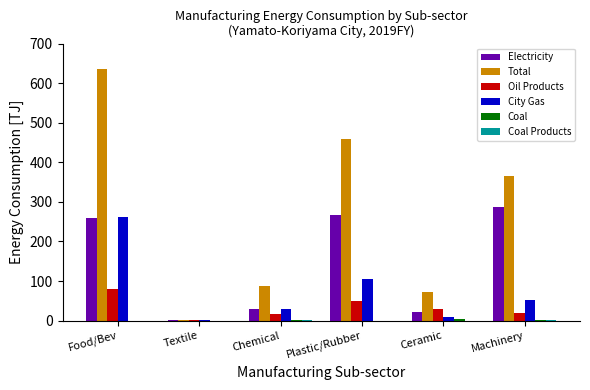

Which category has the highest value across all series?

Food/Bev